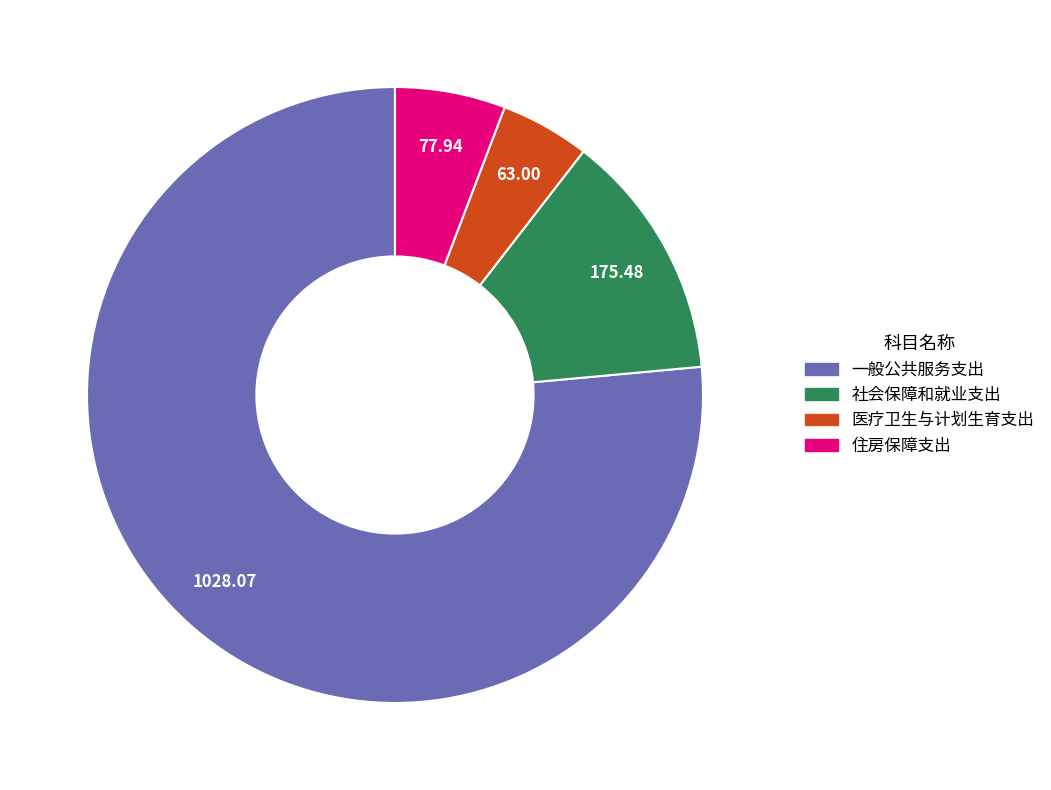

What is the majority slice?

一般公共服务支出